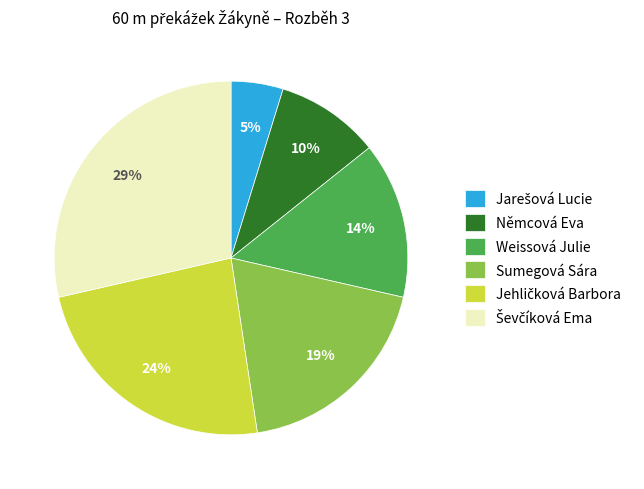

Does any single category account for the majority?

No